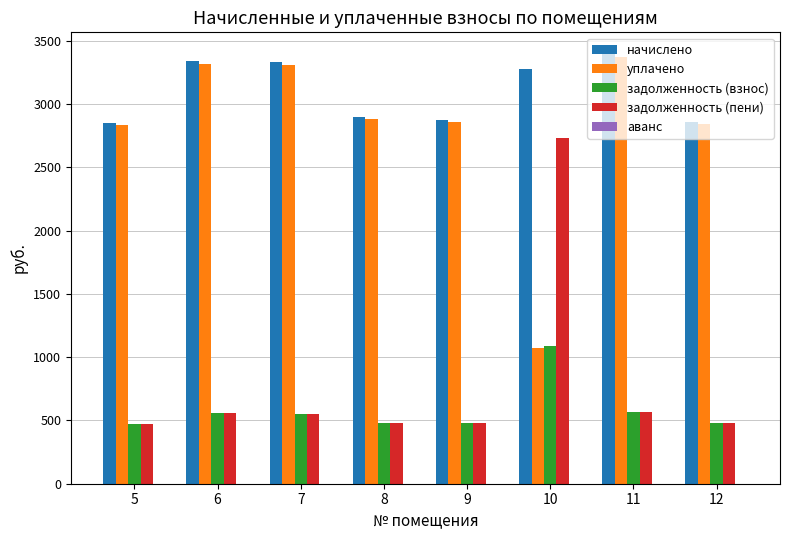

How many values in the задолженность (взнос) series are below 555?

4